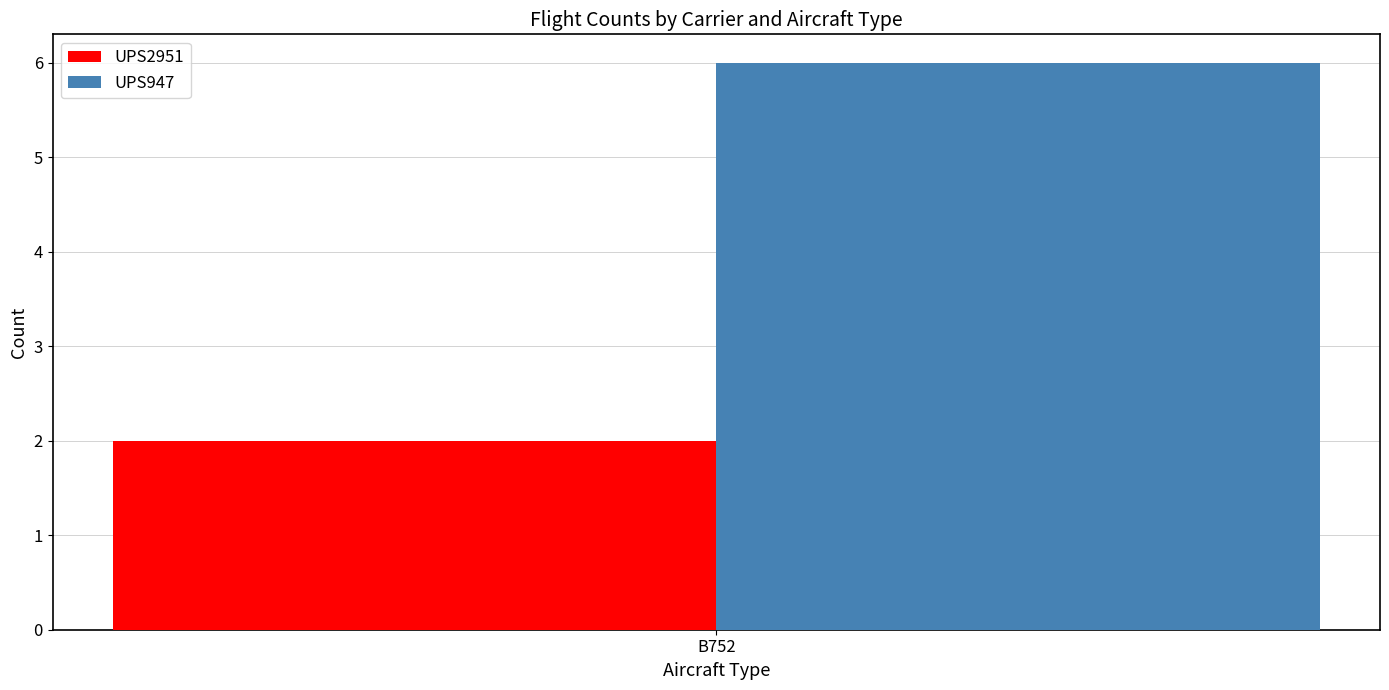

Reading right to left, extract all data points from this chart.

UPS2951: 2
UPS947: 6